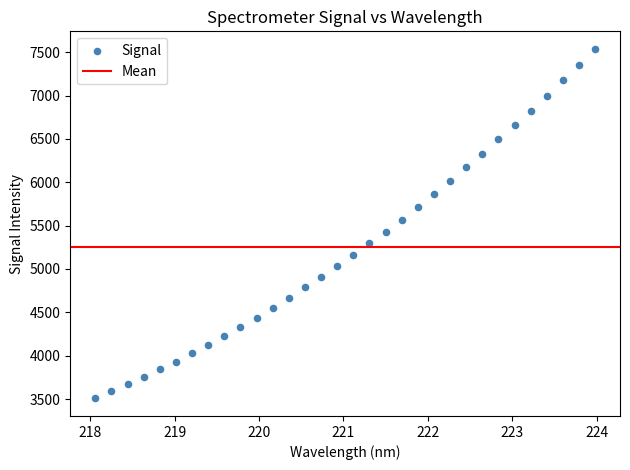

What is the range of Y values (max minus min)?

4033.6